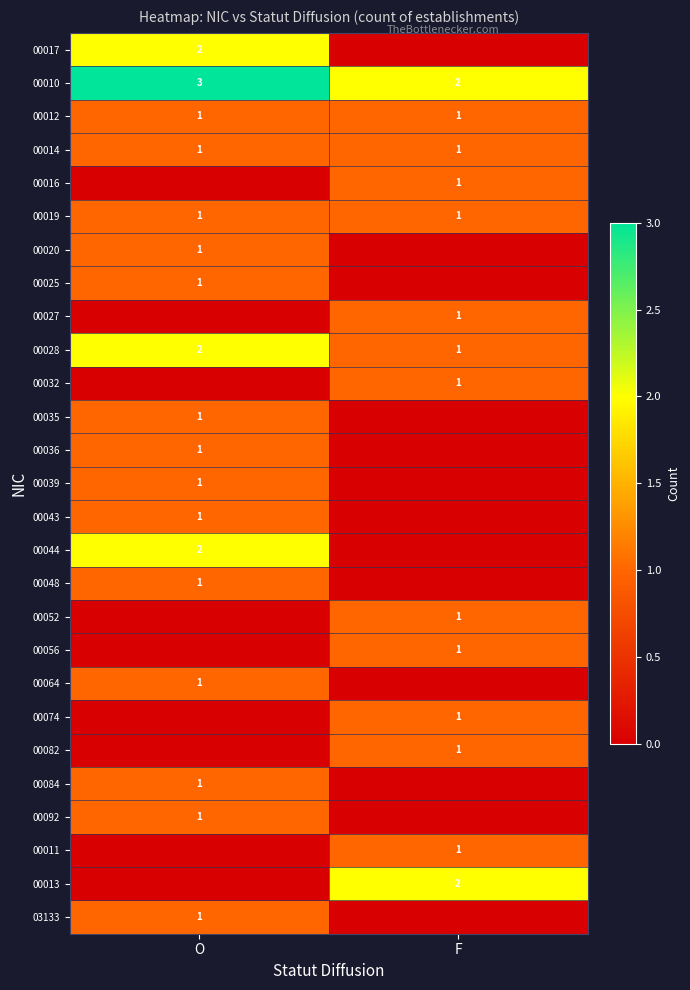

What is the maximum value shown in the chart?

3